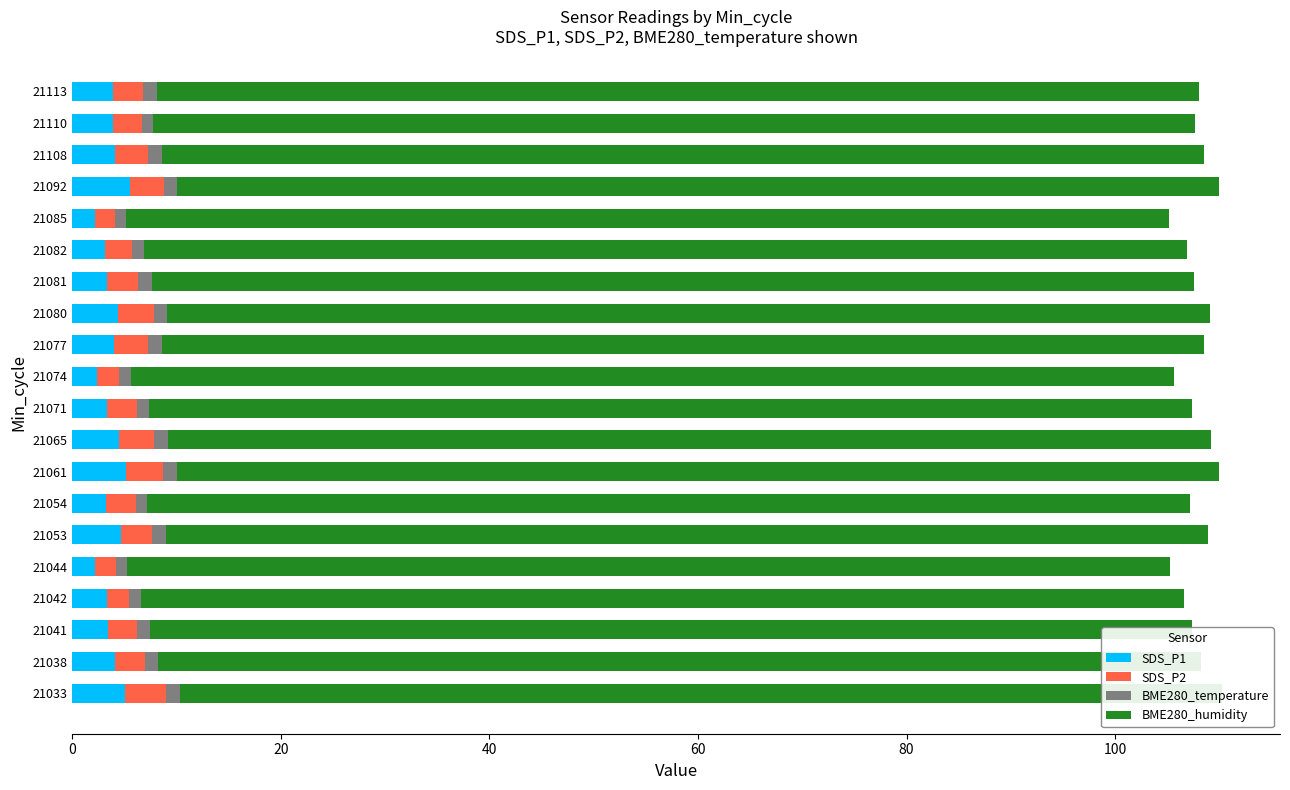

How many groups of bars are there?

20